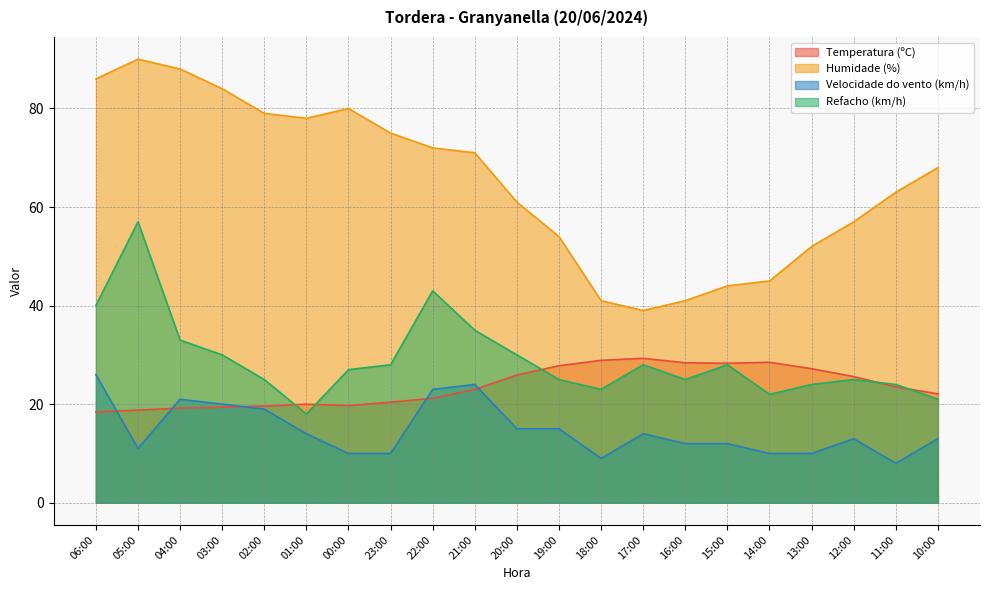

Rank the series by their maximum value, from lowest to highest.

Velocidade do vento (km/h), Temperatura (ºC), Refacho (km/h), Humidade (%)